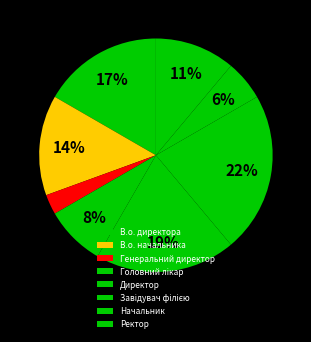

To the nearest percent, what percentage of the pie is В.о. директора?

17%